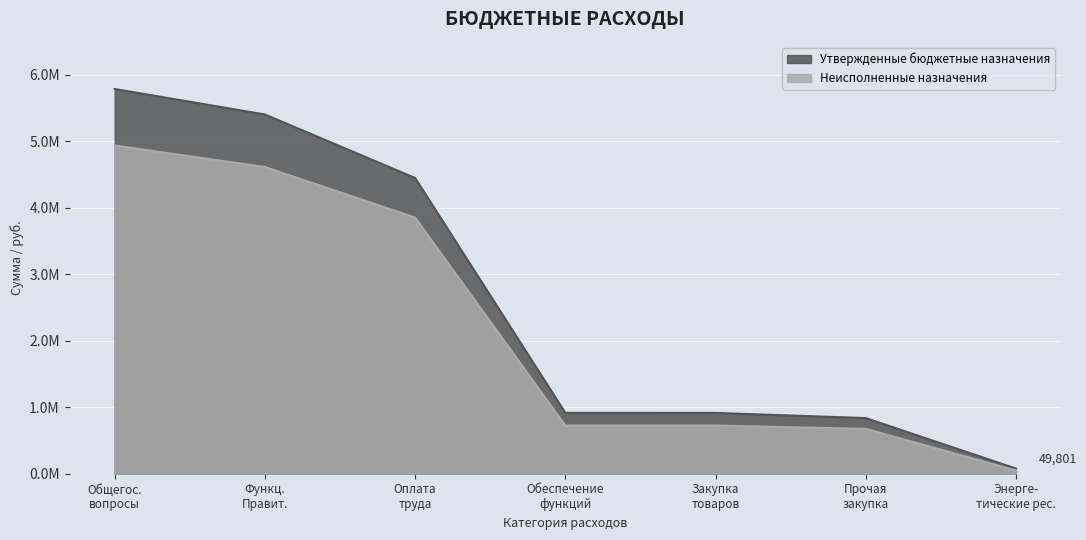

Between Оплата труда and Обеспечение функций, which series saw the biggest shift?

Утвержденные бюджетные назначения